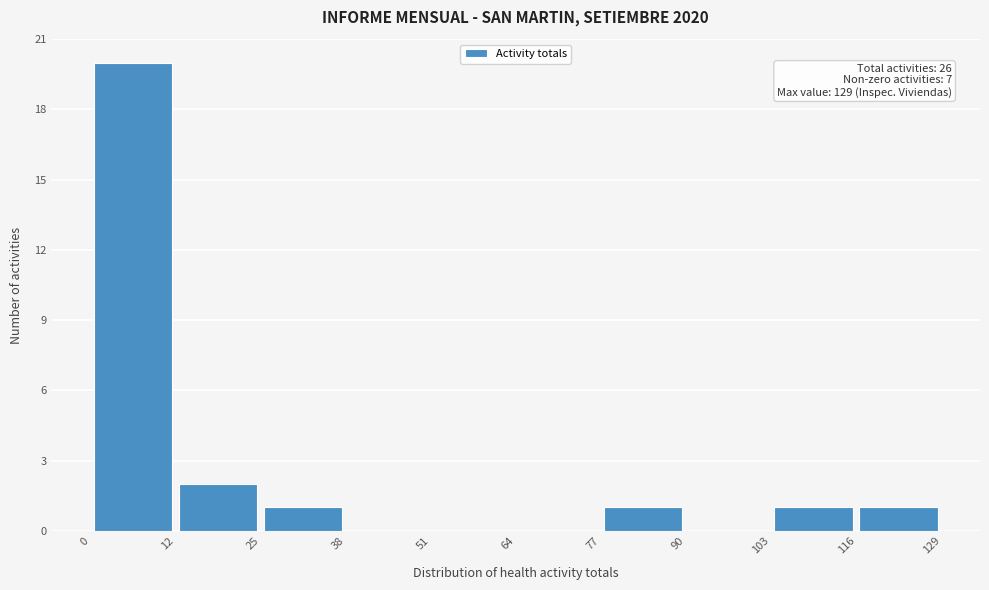

Which range on the x-axis has the tallest bar?

0 to 12